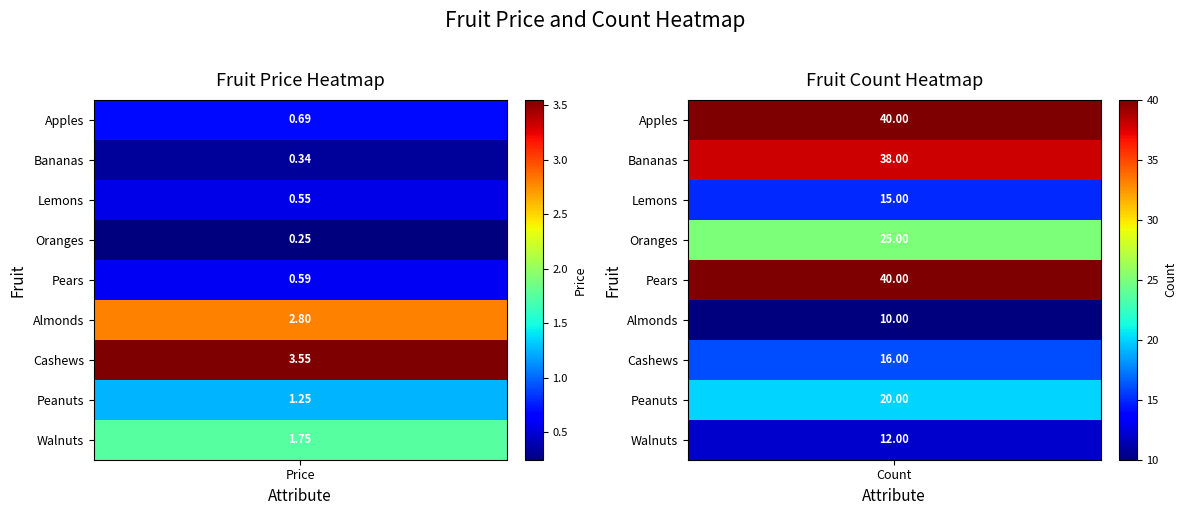

Reading left to right, list all the values displayed in this chart.

Apples: 0=0.7	1=40.0
Bananas: 0=0.3	1=38.0
Lemons: 0=0.6	1=15.0
Oranges: 0=0.2	1=25.0
Pears: 0=0.6	1=40.0
Almonds: 0=2.8	1=10.0
Cashews: 0=3.5	1=16.0
Peanuts: 0=1.2	1=20.0
Walnuts: 0=1.8	1=12.0